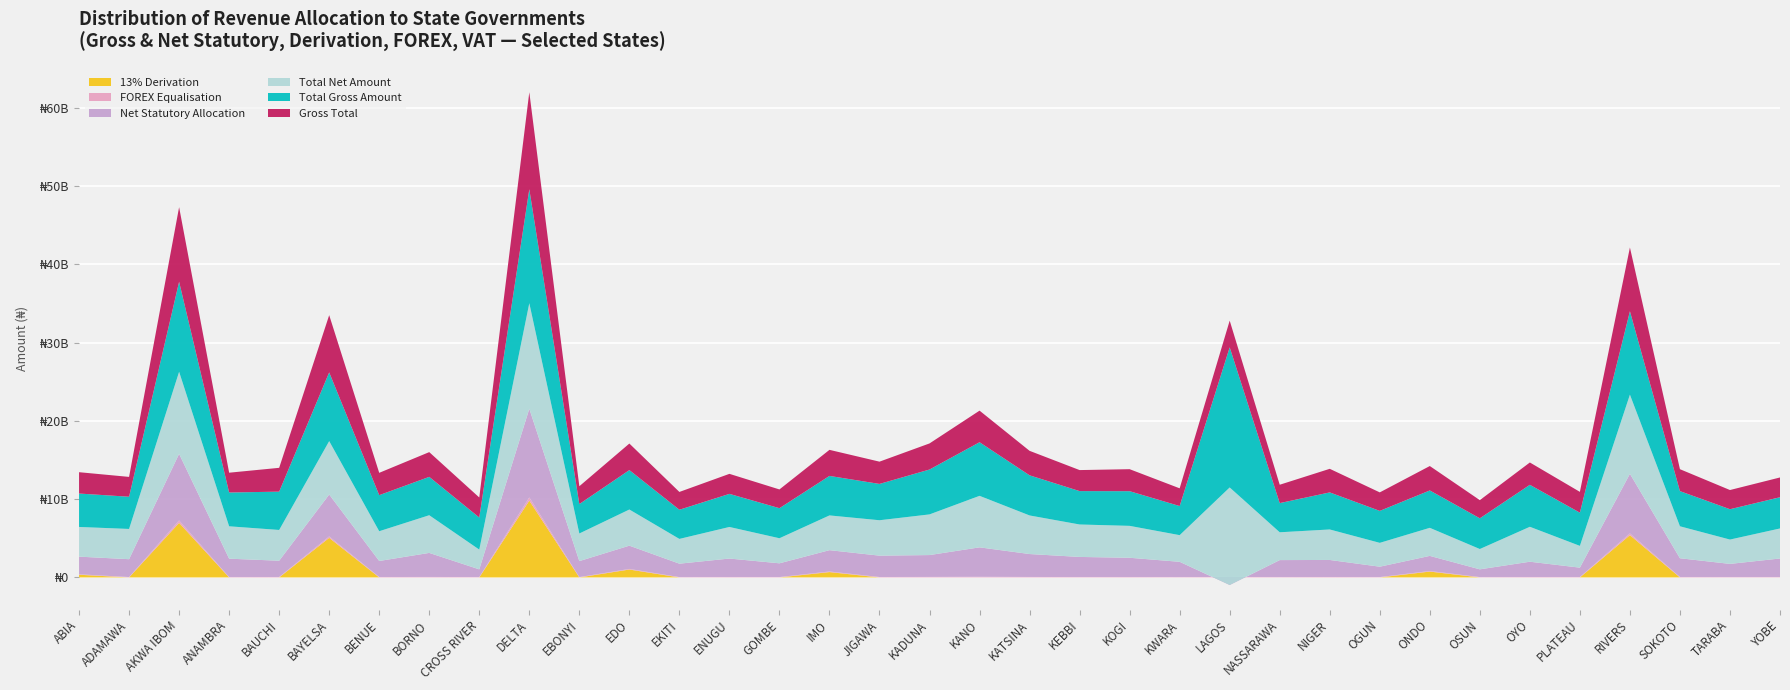

Reading left to right, transcribe all the data shown in this chart.

Gross Total: 2725573706.3	2533228542.9	9525021263.0	2528482837.4	3041849567.6	7305875525.8	2851930607.0	3159530390.9	2557205671.6	12391554364.0	2275087173.8	3388632115.4	2273803355.3	2557426375.8	2395310672.5	3328199887.3	2843869791.0	3331924231.9	4033665225.4	3125975751.8	2685228766.4	2810623873.7	2263665861.2	3406691958.5	2345162696.3	3012257067.3	2362580223.8	3118015835.5	2319269432.2	2852245711.4	2655534749.9	8143229804.9	2802625918.6	2449612149.2	2525235670.3
13% Derivation: 344334950.8	0.0	6968251626.4	0.0	0.0	5055771437.6	0.0	0.0	0.0	9809490174.2	0.0	1010801391.9	0.0	0.0	0.0	684197542.1	0.0	0.0	0.0	0.0	0.0	0.0	0.0	0.0	0.0	0.0	0.0	750755075.7	0.0	0.0	0.0	5400690769.9	0.0	0.0	0.0
Net Statutory Allocation: 2251933364.3	2282212056.2	8510546186.6	2347660326.8	2077387027.5	5353374109.1	2047430844.2	3072734952.6	983870816.5	11326312906.1	2042965419.7	2971782846.0	1714147325.2	2364463971.5	1759123469.1	2722259309.4	2728796745.3	2794263085.2	3766165213.5	2929468611.6	2567158814.1	2458824212.7	1953009208.5	-1030672920.2	2171094668.1	2175204088.4	1327078400.3	1928953684.8	991364162.8	1953141561.2	1198875799.3	7609470460.5	2397209242.7	1683106095.7	2372306128.1
Total Gross Amount: 4266055204.9	4113171483.2	11494336887.2	4315733864.5	4892543492.2	8772780237.8	4604642338.3	4898954760.9	4096621548.0	14546530010.2	3758581281.2	5034357545.4	3723073871.6	4225390928.9	3836916771.0	5044024419.3	4636806230.3	5730789484.4	6845603913.8	5124137372.9	4262229280.4	4426557462.2	3715340198.8	17895188224.0	3725302931.5	4731402897.5	4081128253.7	4772627146.1	3922116079.0	5359785053.0	4239317669.2	10644470714.2	4488057263.8	3874196737.5	3986924464.9
Total Net Amount: 3792414862.9	3862154996.6	10479861810.9	4134911353.9	3928080952.2	6820278821.0	3800142575.5	4812159322.5	2523286692.9	13481288552.4	3526459527.2	4617508276.1	3163417841.5	4032428524.6	3200729567.6	4438083841.4	4521733184.6	5193128337.7	6578103901.9	4927630232.7	4144159328.1	4074757801.2	3404683546.2	12457823345.2	3551234903.3	3894349918.6	3045626430.3	3583564995.4	2594210809.6	4460680902.8	2782658718.6	10110711369.8	4082640587.8	3107690684.1	3833994922.6
FOREX Equalisation: 58957019.7	48044755.4	303748021.8	47954749.2	57691170.0	182412571.1	54089201.3	59923083.3	48499501.3	404762089.1	43148892.8	74445786.7	43124544.1	48503687.1	45429030.0	75872222.4	53936321.3	63192673.7	76501766.8	59286692.0	50927564.2	53305785.2	42932278.2	64610705.0	44477932.5	57129924.0	44808270.2	72460873.5	43986845.5	54095177.5	50364392.9	222979712.6	53154097.4	46458902.0	47893164.0